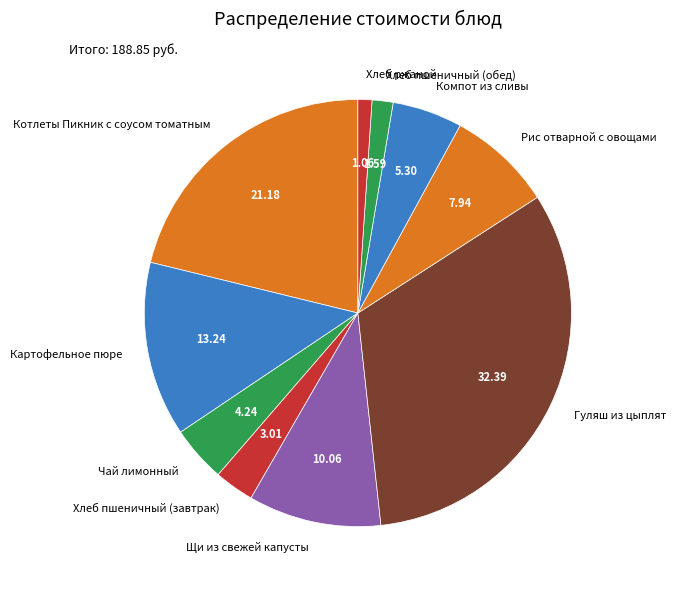

Which category has the biggest portion of the pie?

Гуляш из цыплят